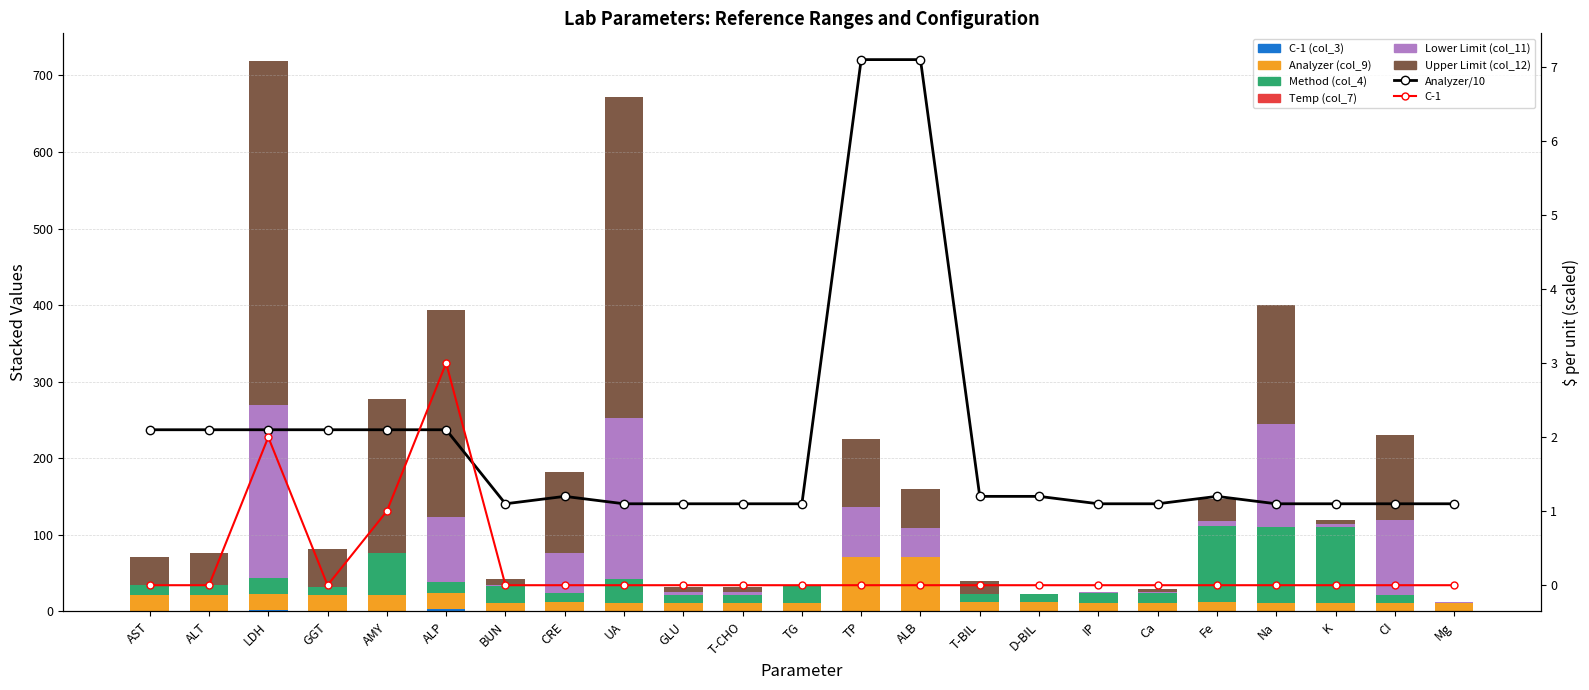

At GGT, list the series in order from largest to smallest.

Upper Limit (col_12), Analyzer (col_9), Method (col_4), C-1 (col_3), Lower Limit (col_11)